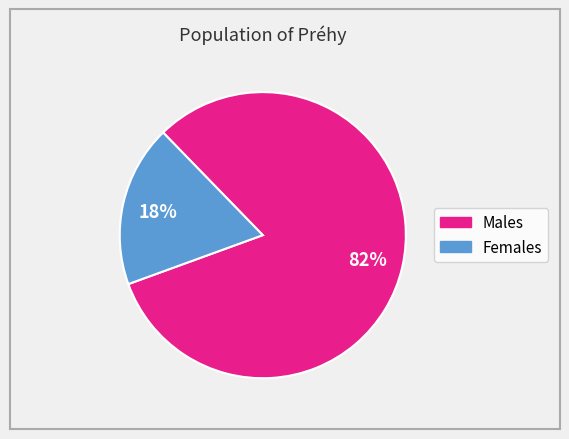

Is there any slice that represents more than half of the pie?

Yes